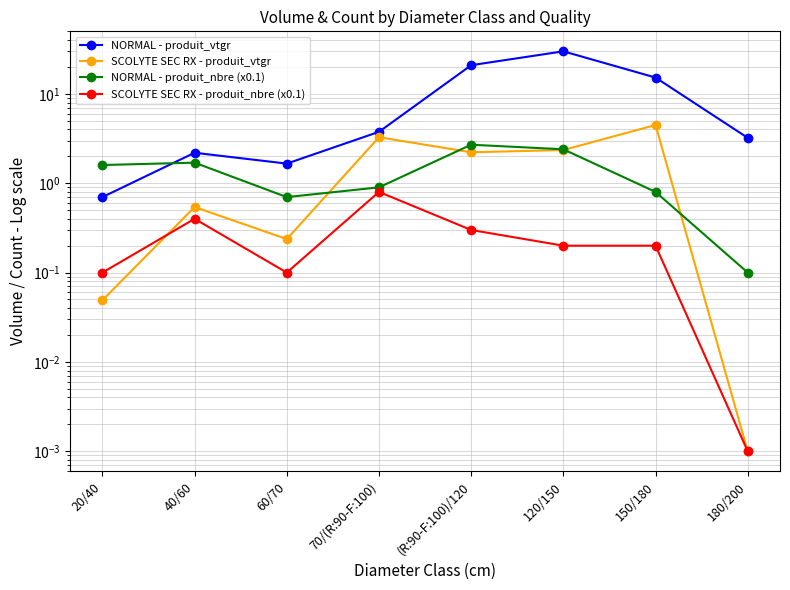

True or false: SCOLYTE SEC RX - produit_nbre (x0.1) and NORMAL - produit_nbre (x0.1) intersect in this chart.

False